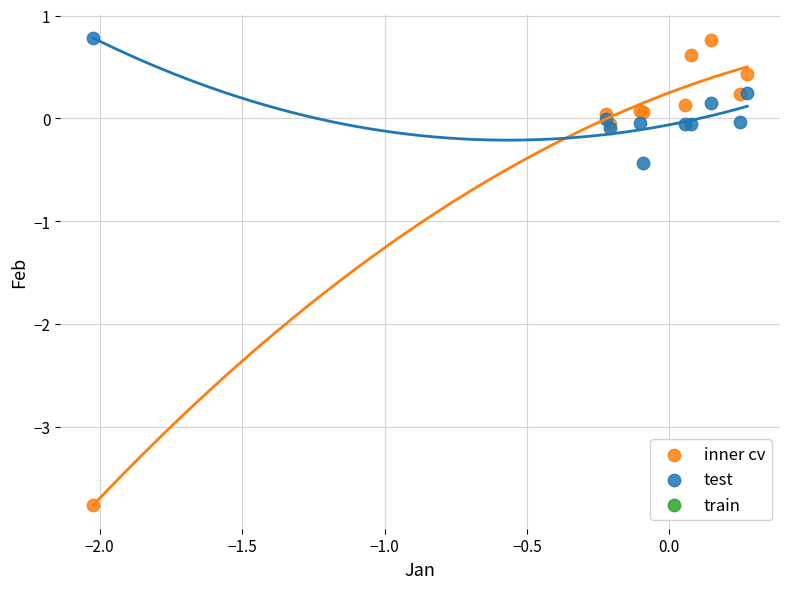

Across all series, what Y value is closest to -1?

-0.4